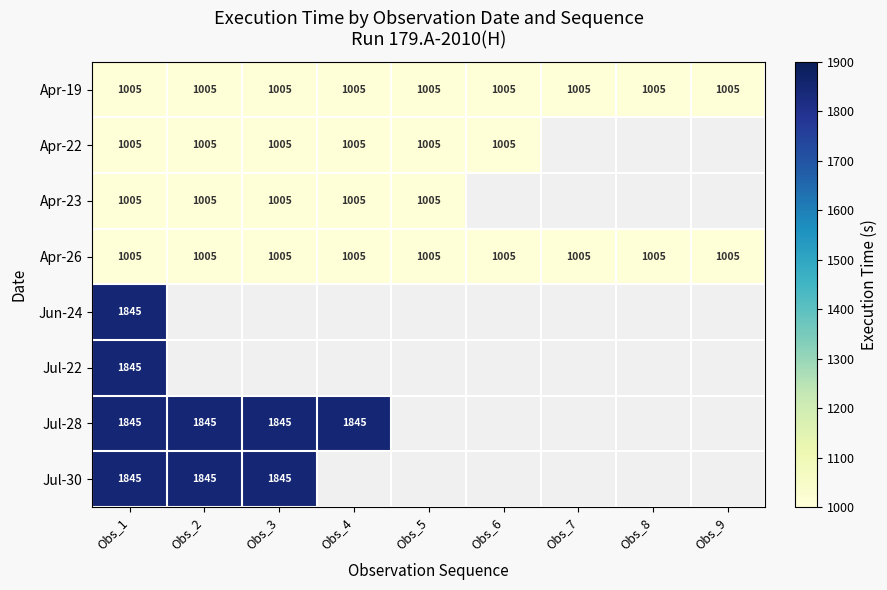

Is it true that Apr-26 equals 635 at Obs_6?

False